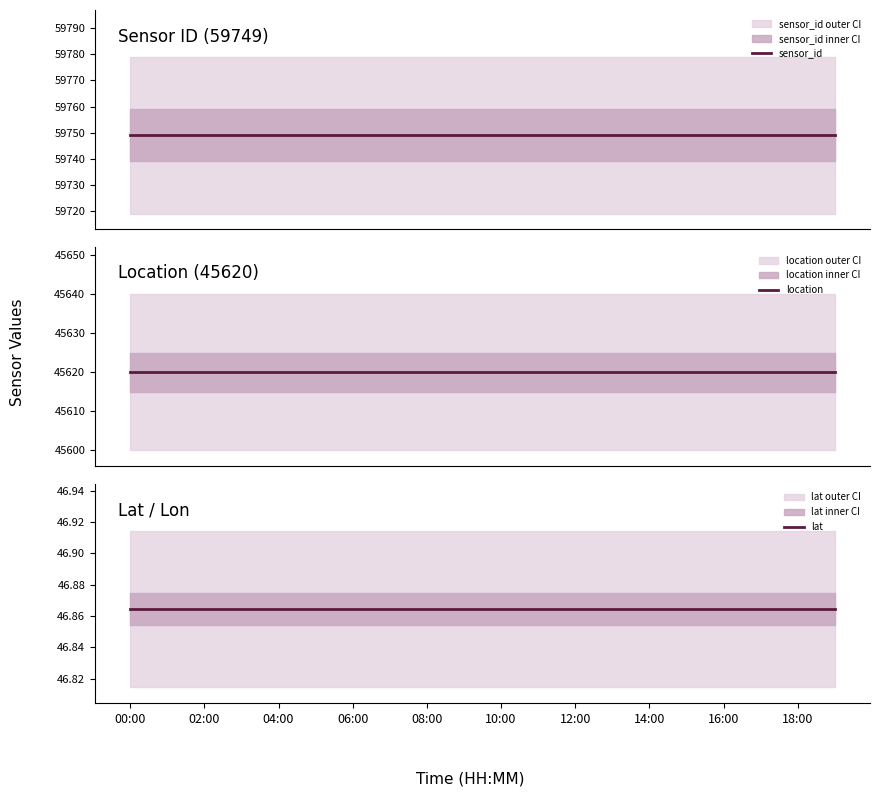

At which label is location closest to 45620?

00:00